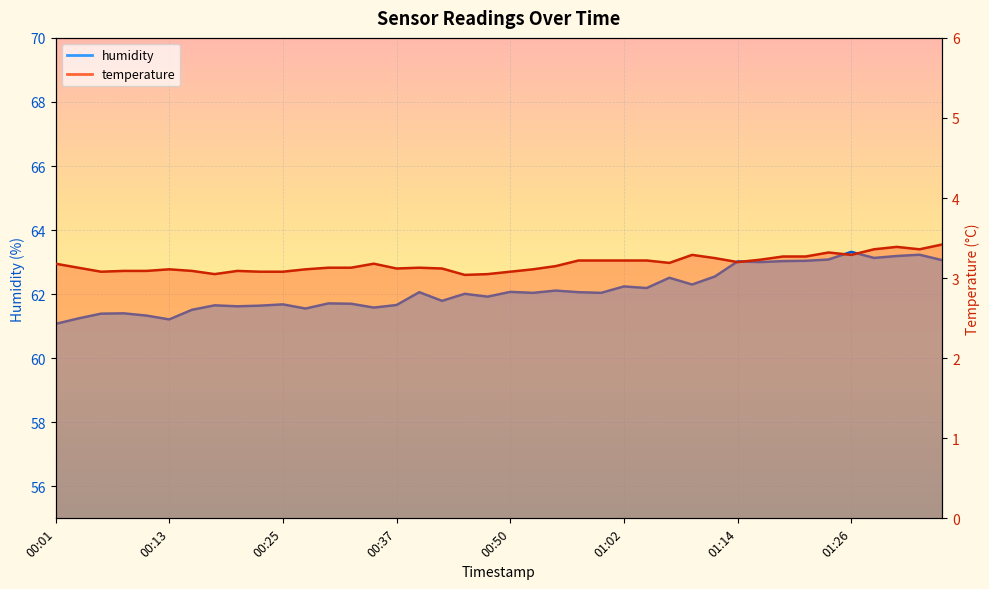

At how many categories does at least one series exceed 18?

40